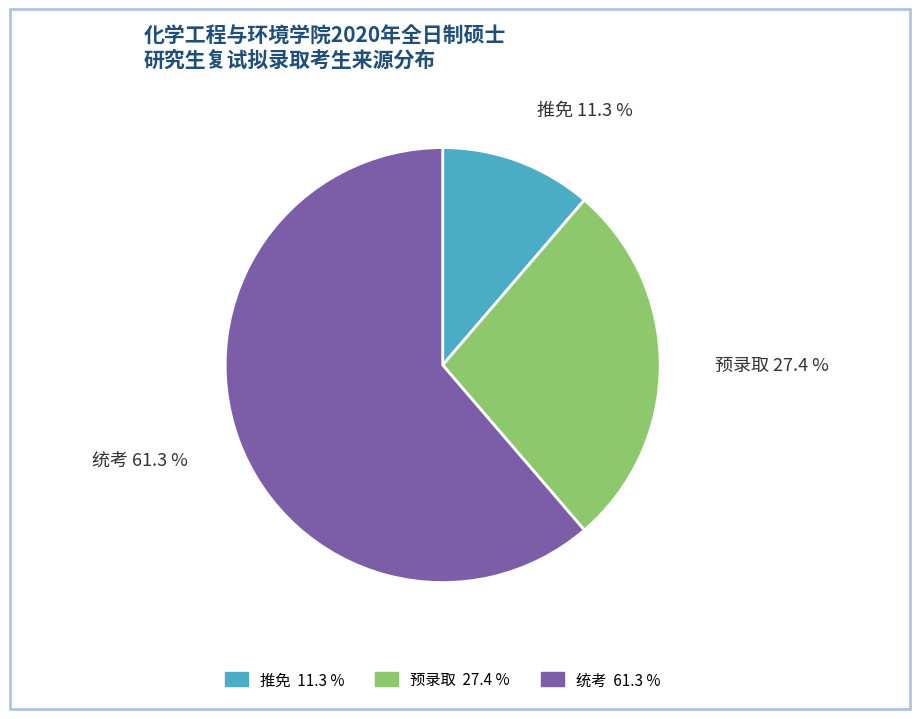

To the nearest percent, what percentage of the pie is 预录取?

27%